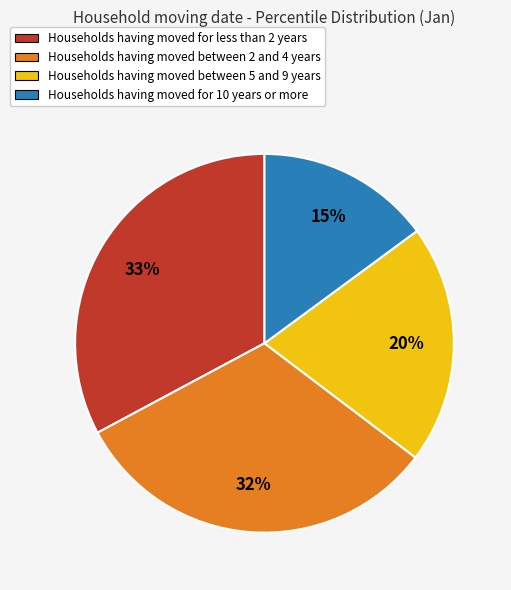

Is there a majority slice in this chart?

No